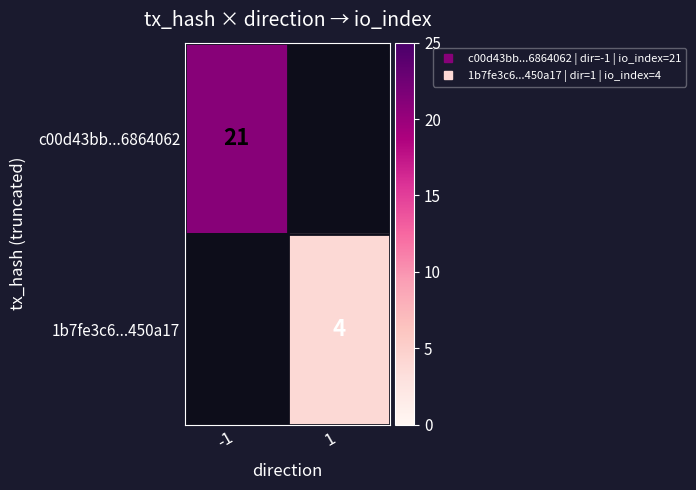

At how many categories does at least one series exceed 20?

1